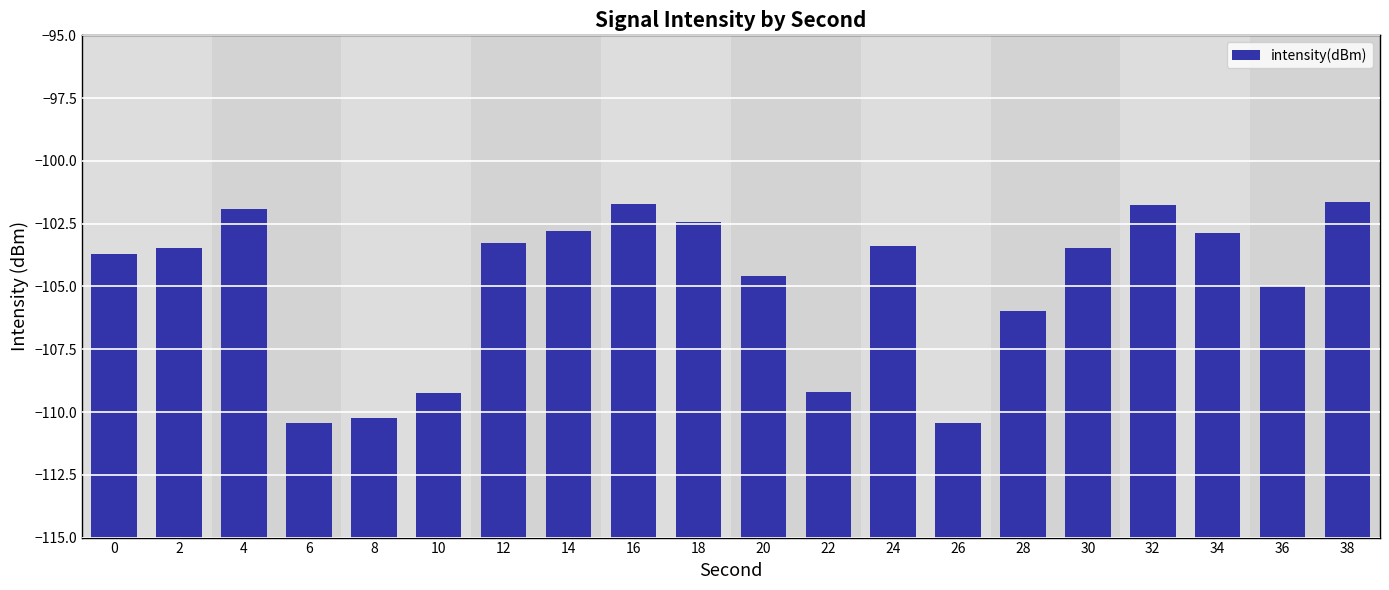

List the labels in order of value, smallest first.

26, 6, 8, 10, 22, 28, 36, 20, 0, 30, 2, 24, 12, 34, 14, 18, 4, 32, 16, 38